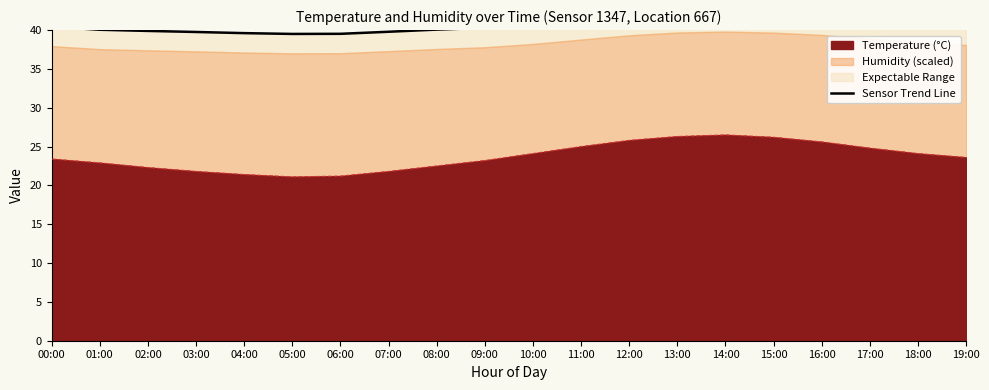

How many points are lower than both their immediate neighbors (excluding endpoints)?

1